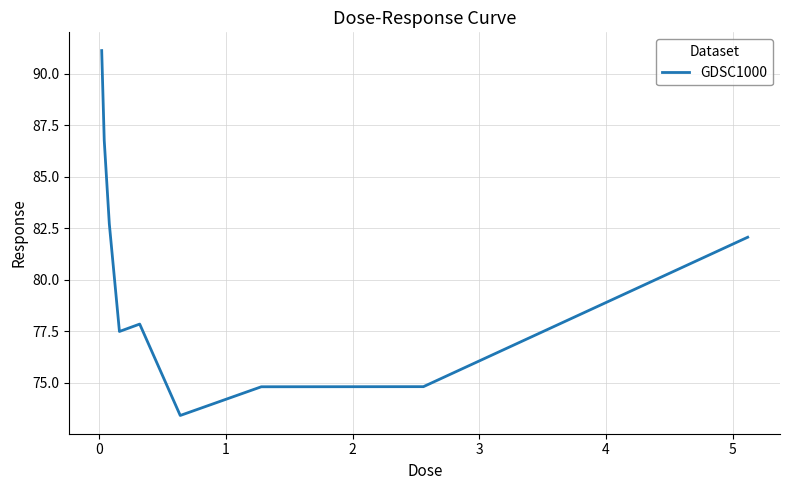

What is the smallest value displayed?

73.4